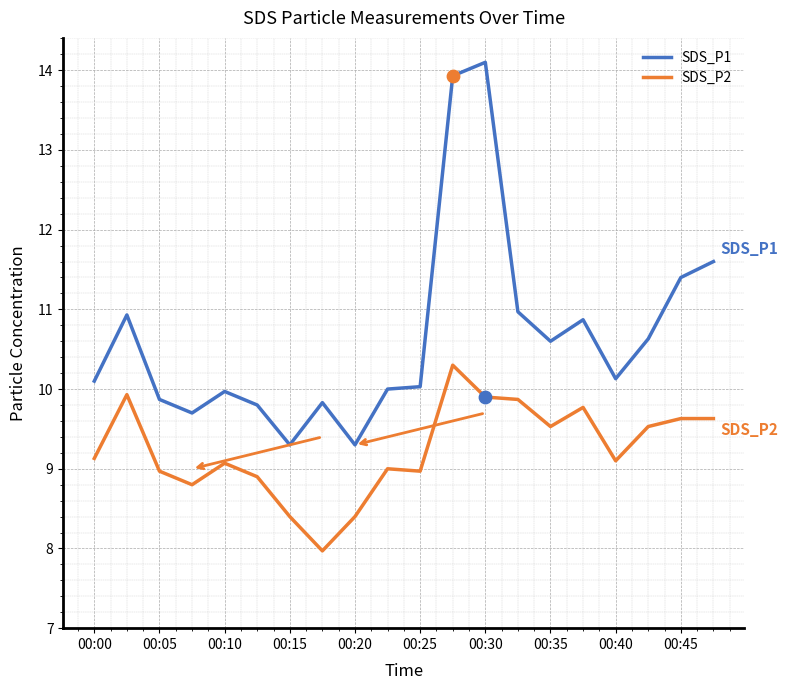

Which series has the largest total across all categories?

SDS_P1